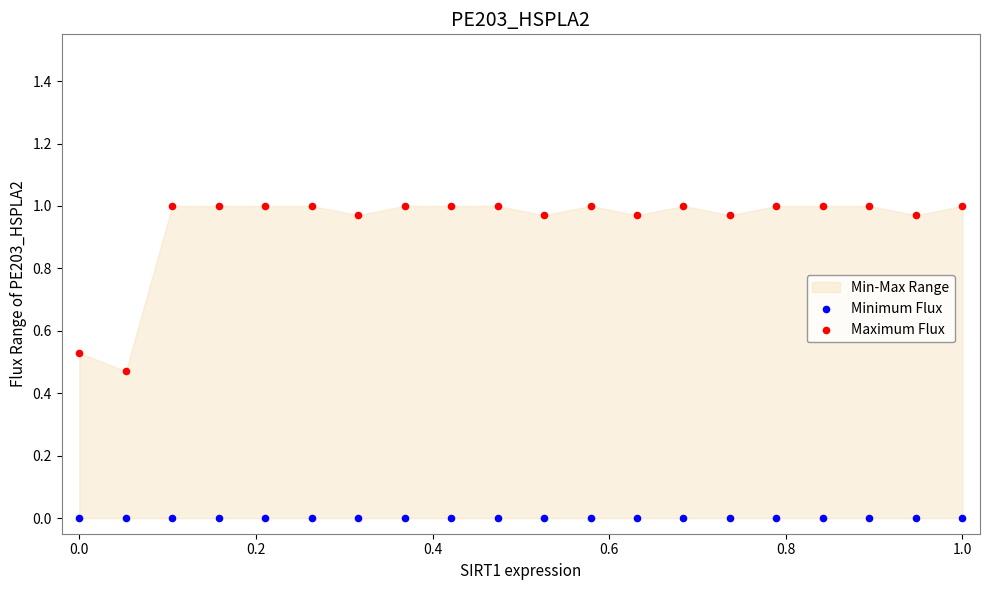

Which series reaches the maximum Y coordinate?

Maximum Flux